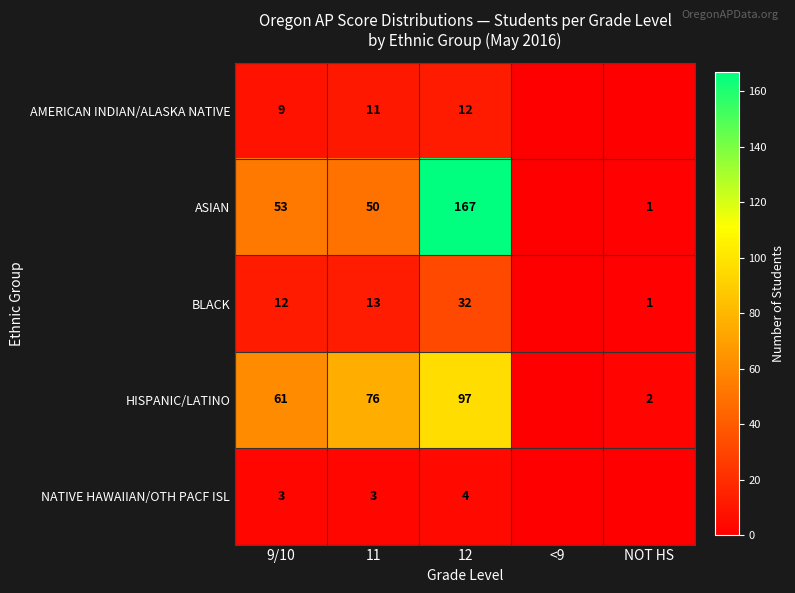

Is it true that HISPANIC/LATINO equals 61 at 9/10?

True